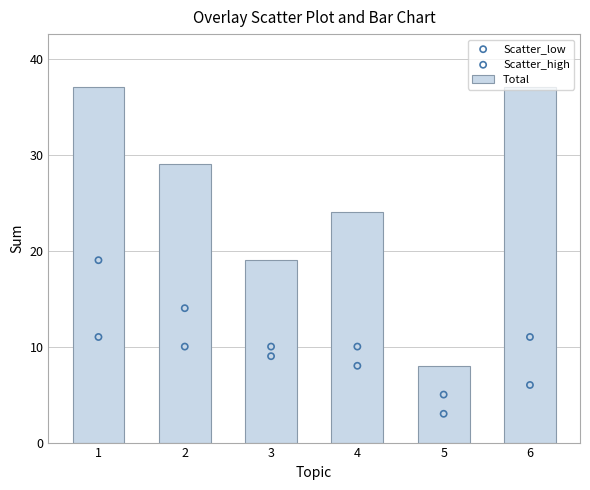

At which category is the sum across all series the highest?

1